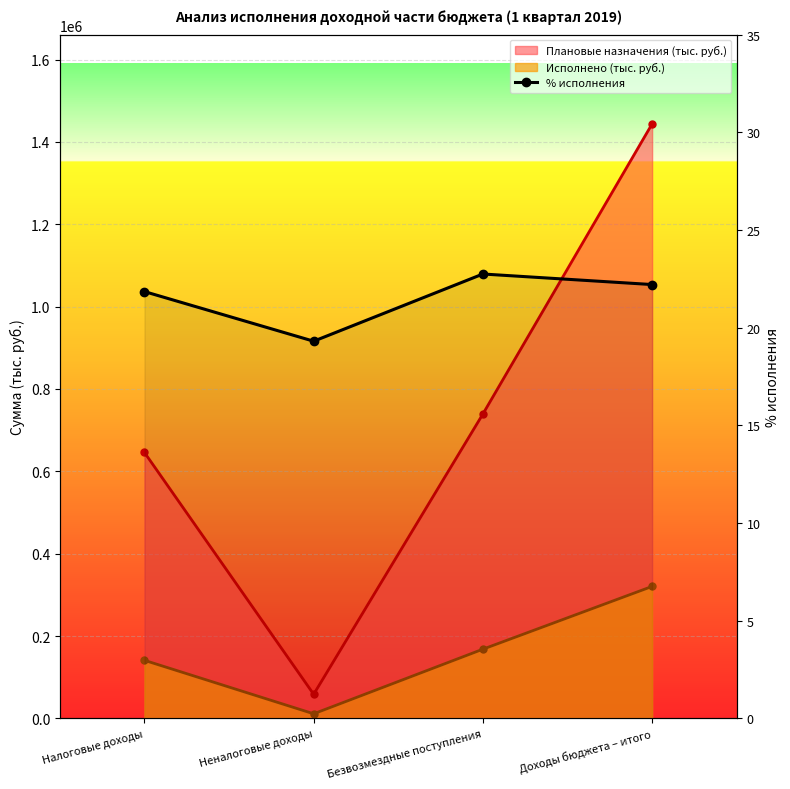

Which has a higher value, Безвозмездные поступления or Налоговые доходы?

Безвозмездные поступления